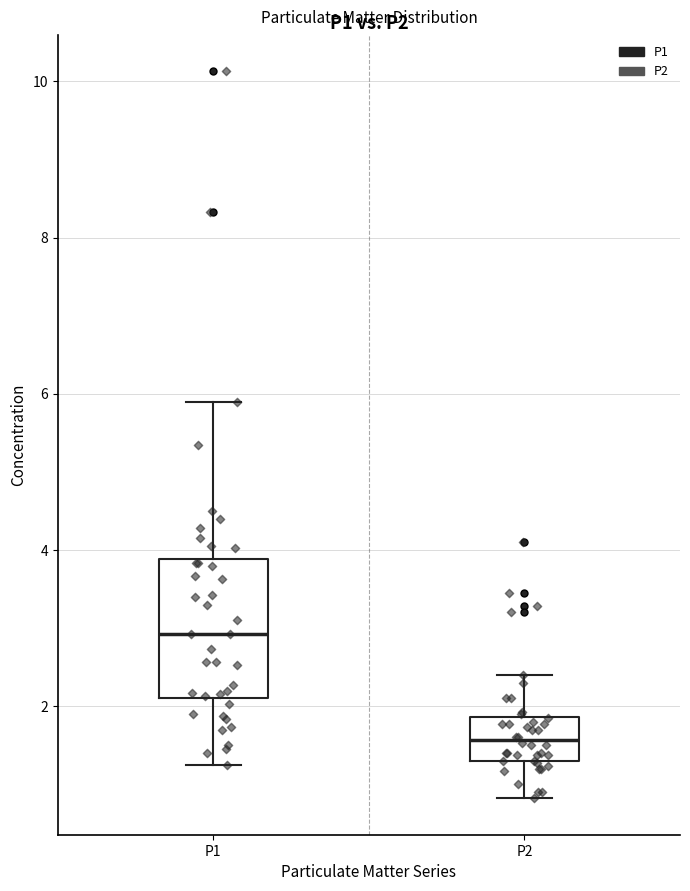

Which box has the lowest median line?

P2